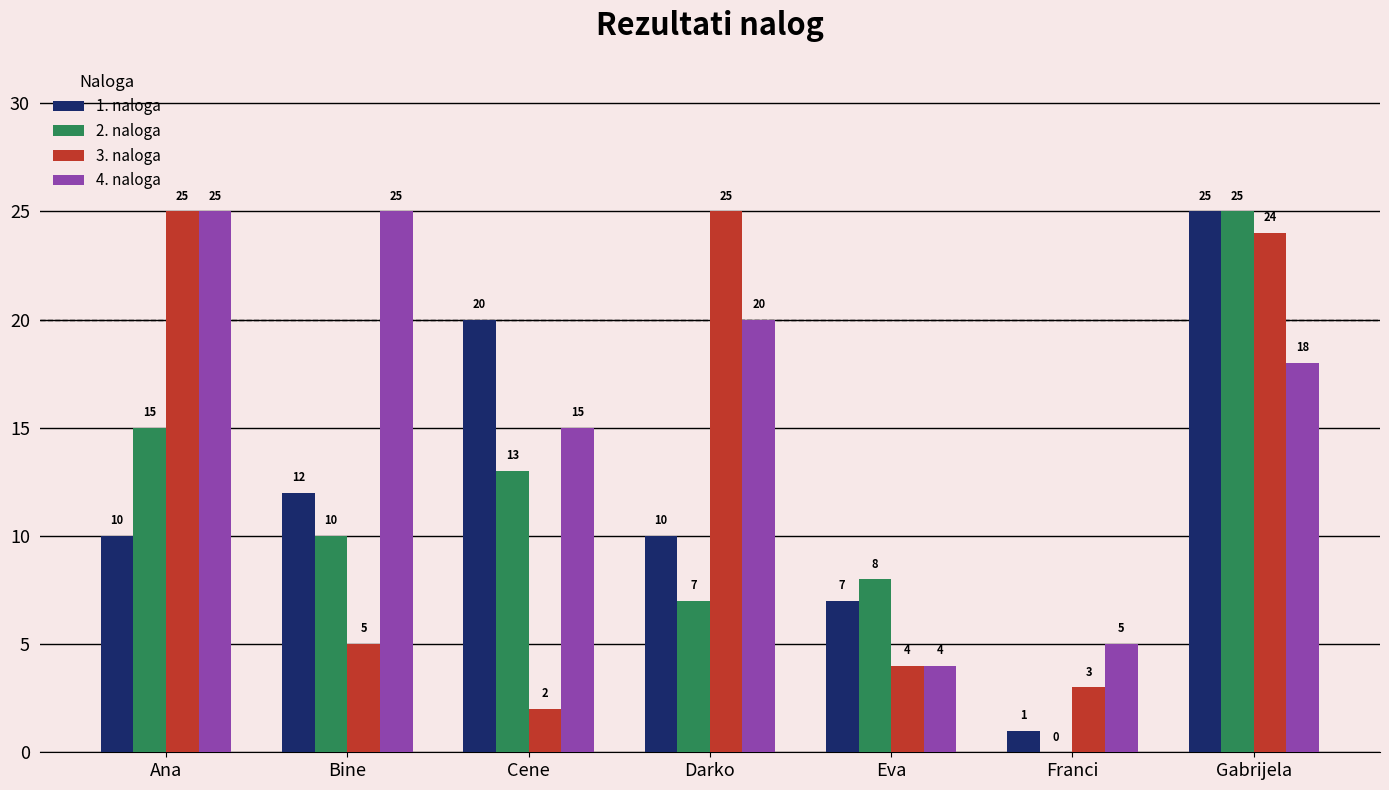

How many values in 2. naloga are above zero?

6